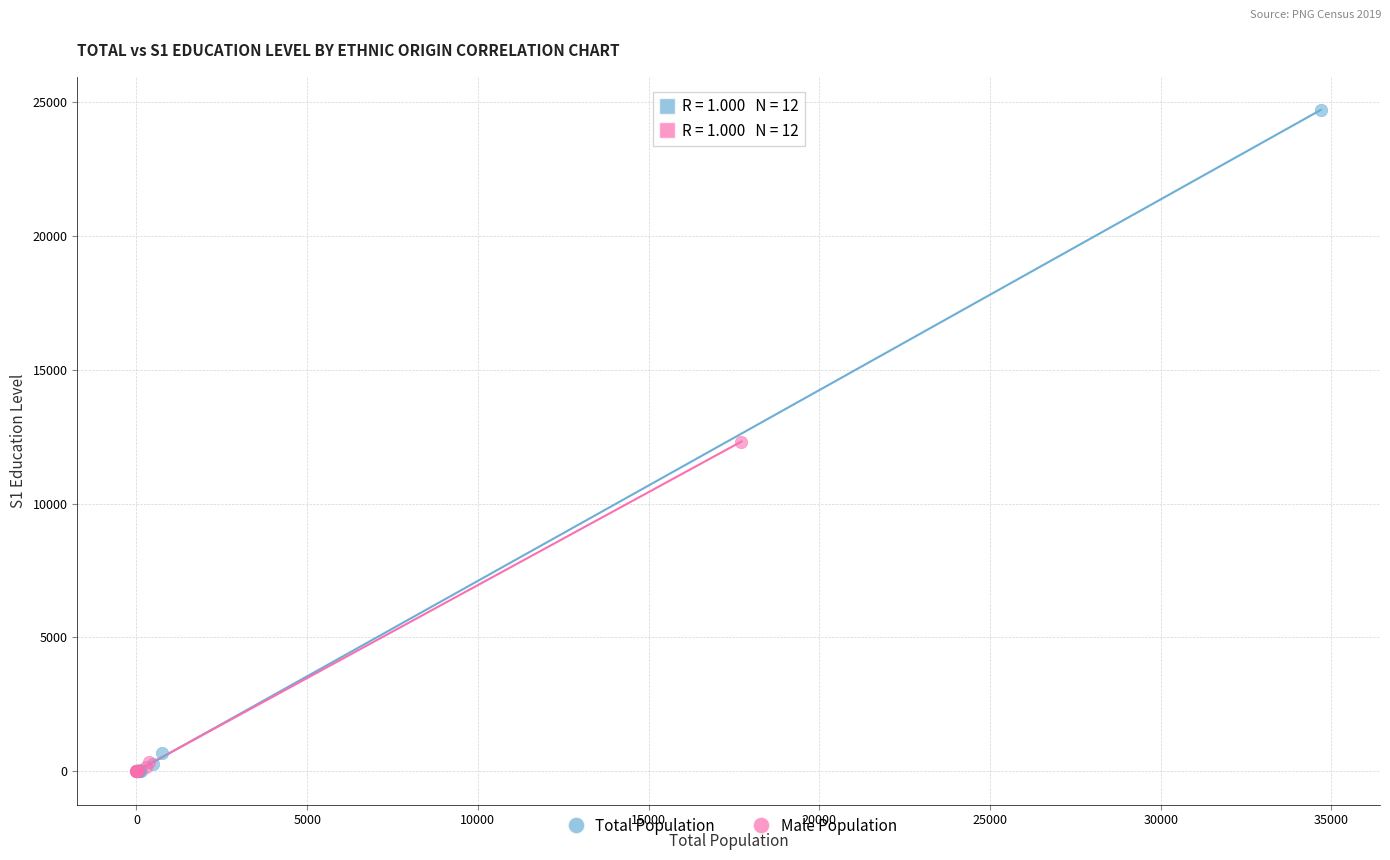

Which series contains the highest Y value?

Total Population